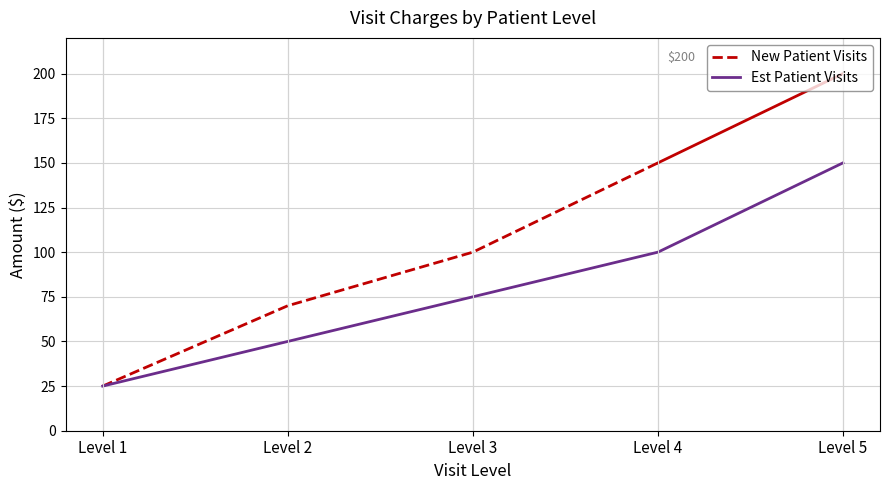

The value of Est Patient Visits at Level 4 is 179. True or false?

False